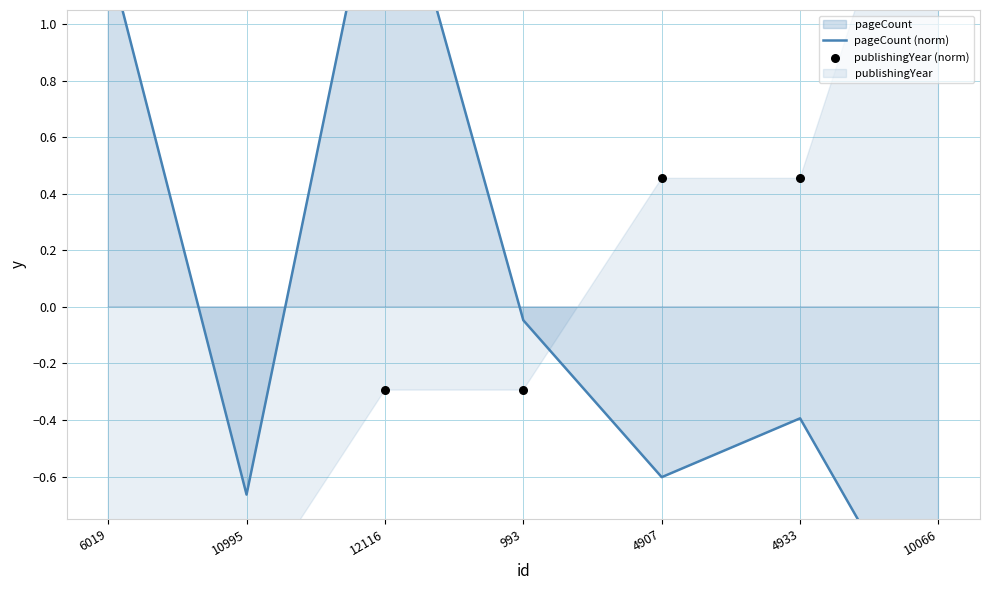

At how many categories does at least one series exceed 0?

5